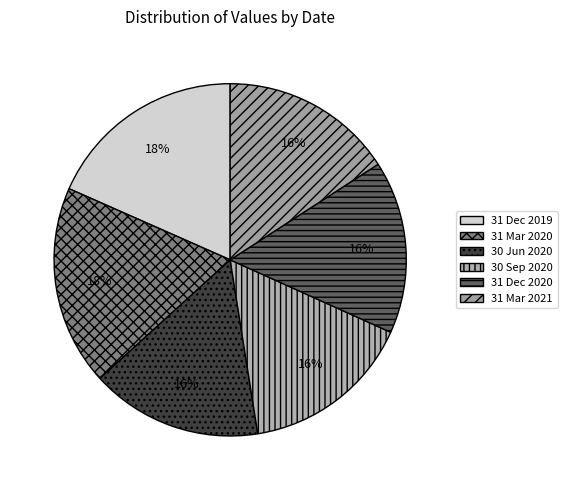

How many slices are in this pie chart?

6